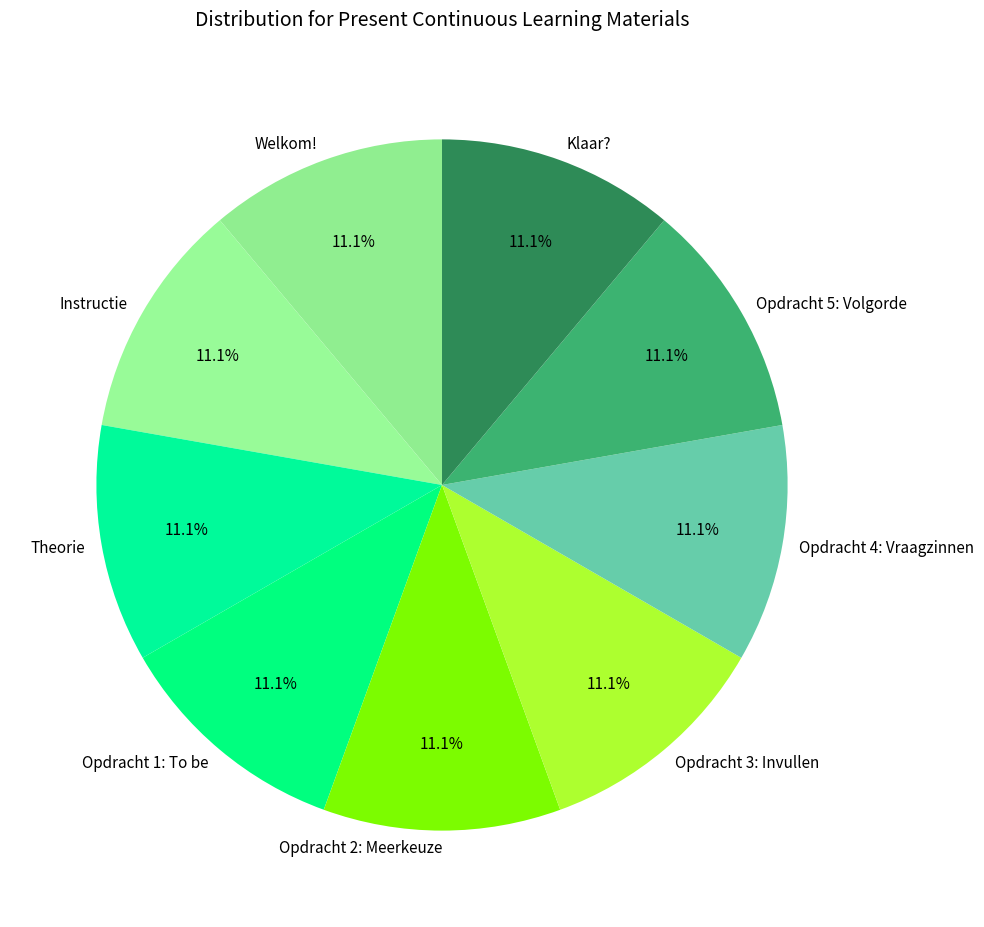

Is Klaar? the majority of the pie?

No